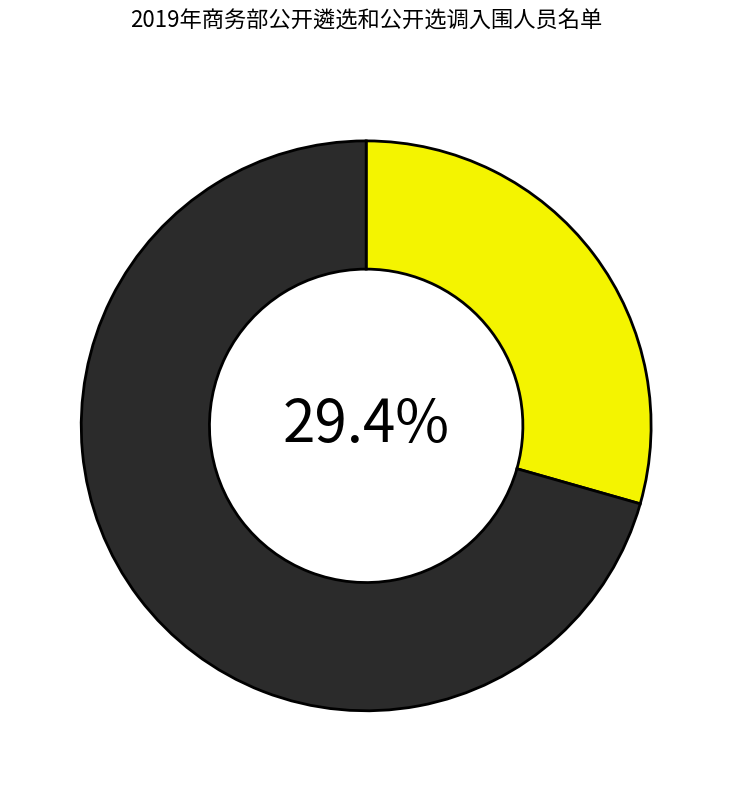

Is there a majority slice in this chart?

Yes